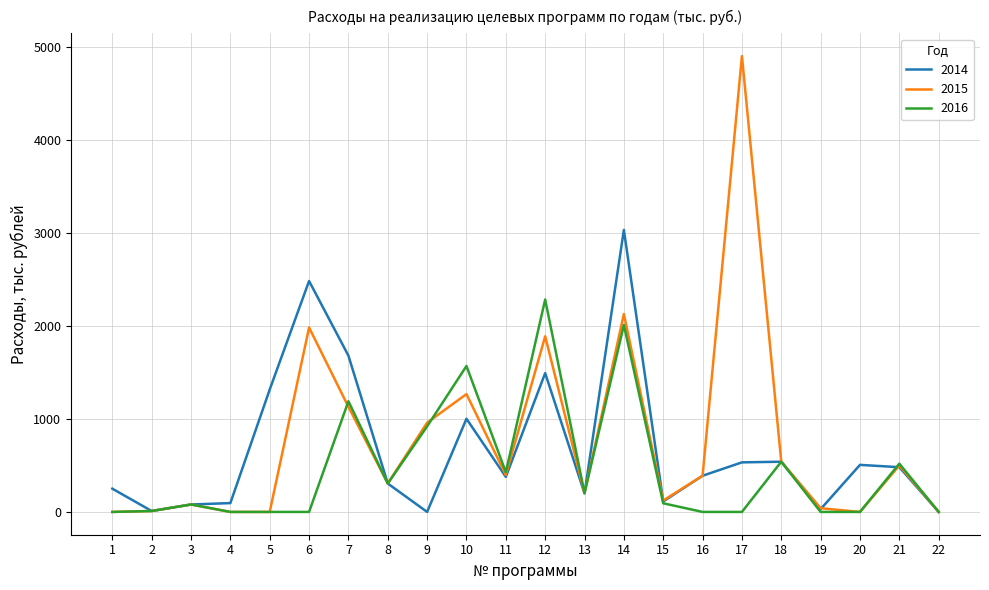

True or false: 2015 has a value of 1130.0 at 7.

True